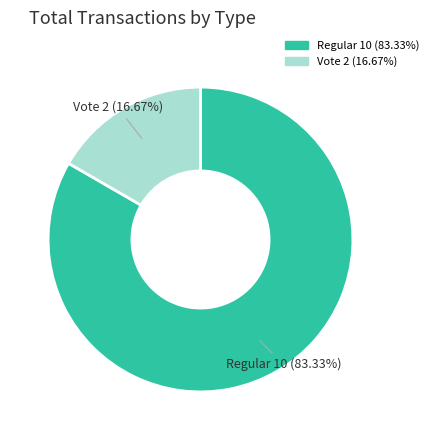

Rank the categories by value from highest to lowest.

Regular, Vote